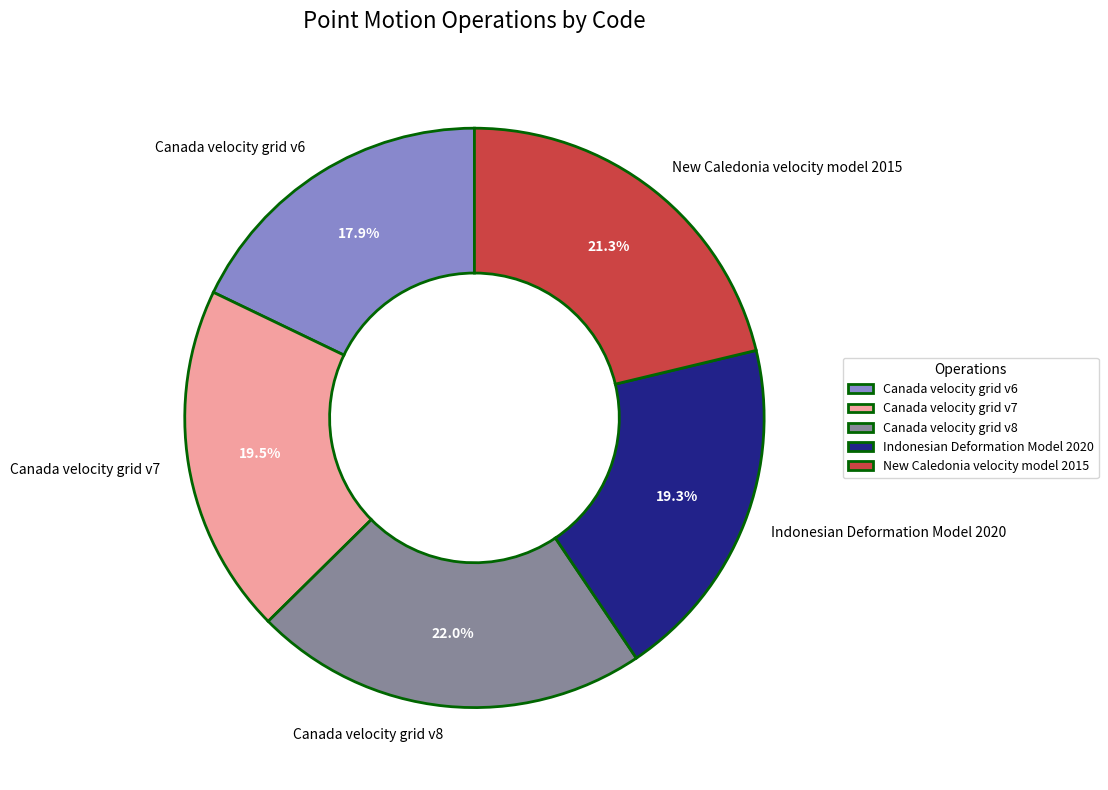

Is there a majority slice in this chart?

No